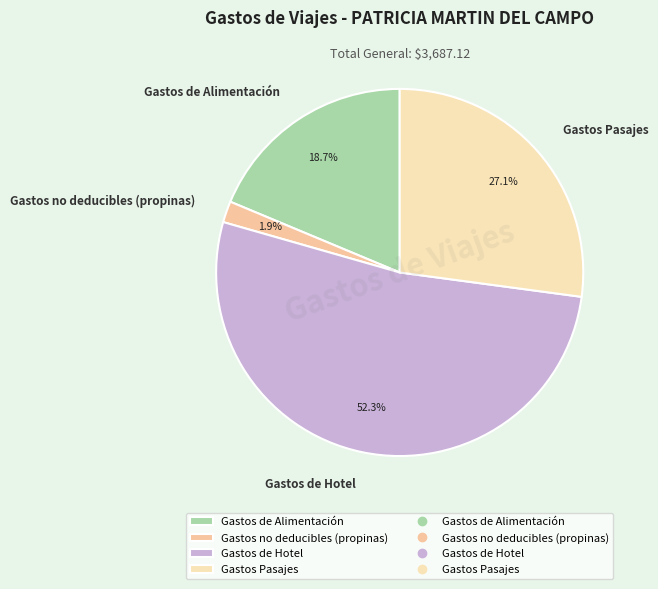

To the nearest percent, what is the difference between the largest and smallest slice percentages?

50%